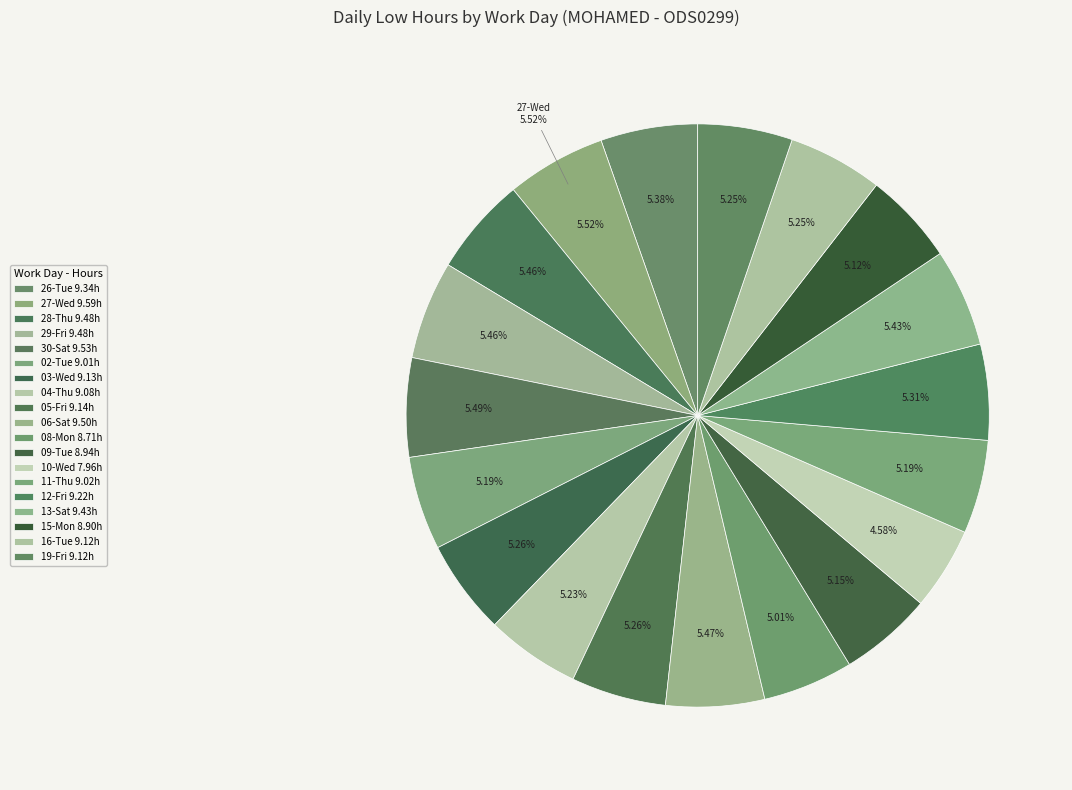

Does 29-Fri represent more than half of the total?

No